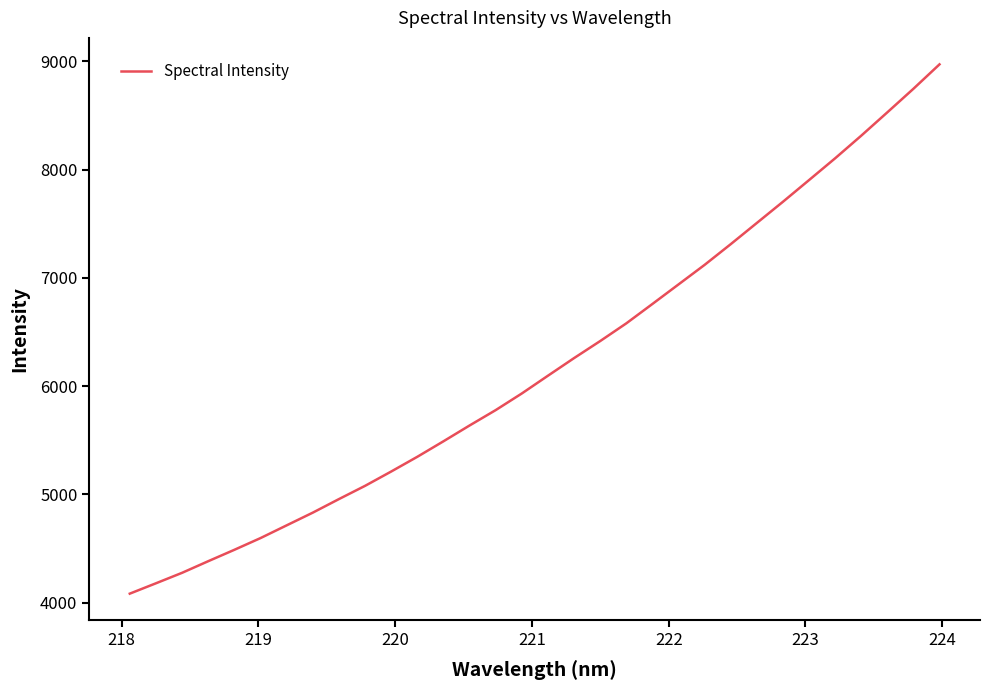

What is the maximum value shown in the chart?

8972.0